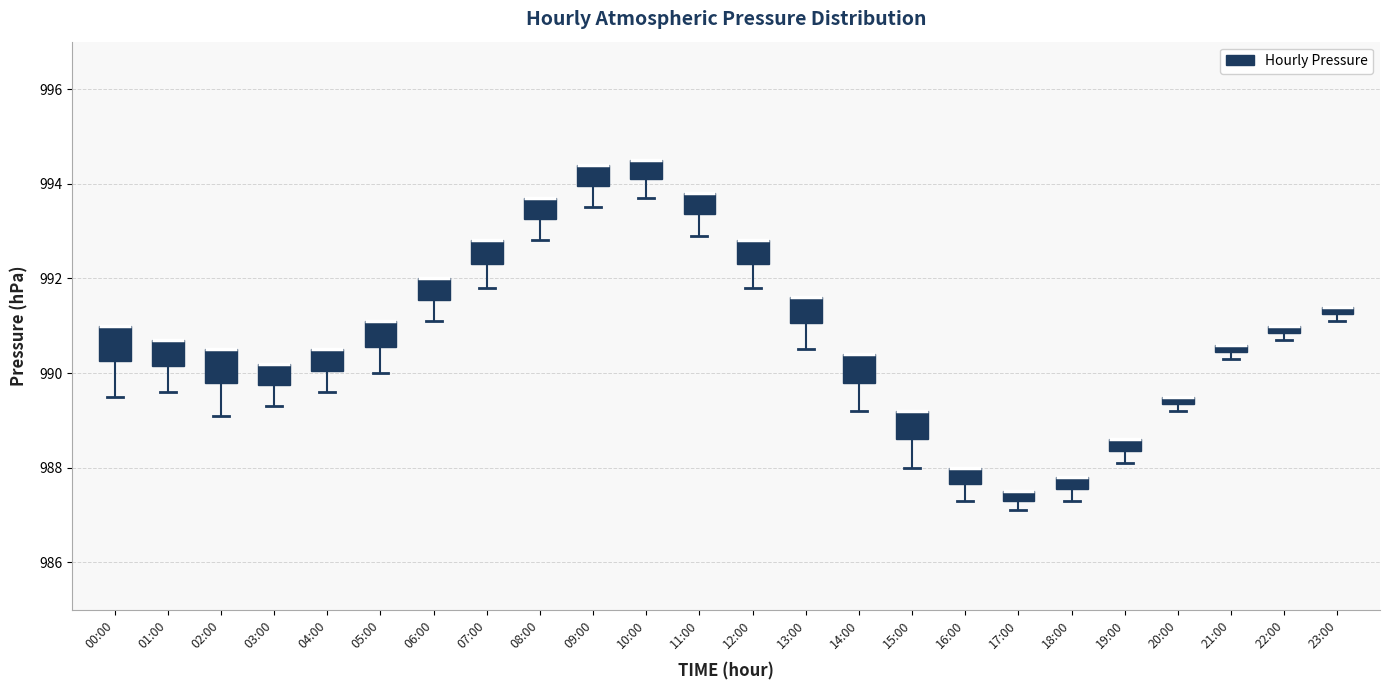

Where is the upper edge of the box for 12:00 on the y-axis? The values are not printed on the chart, so give them approximately, as read against the axis.

992.8